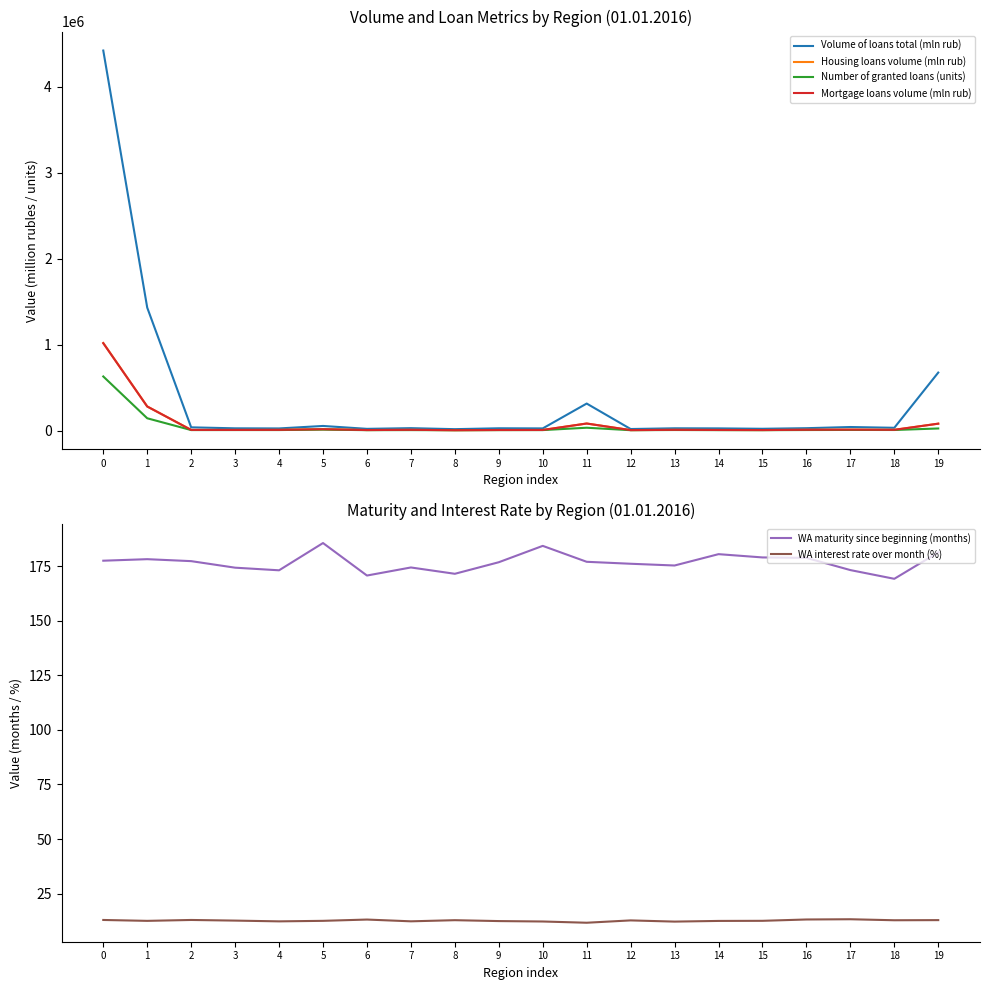

Which has a higher value, 13 or 10?

13